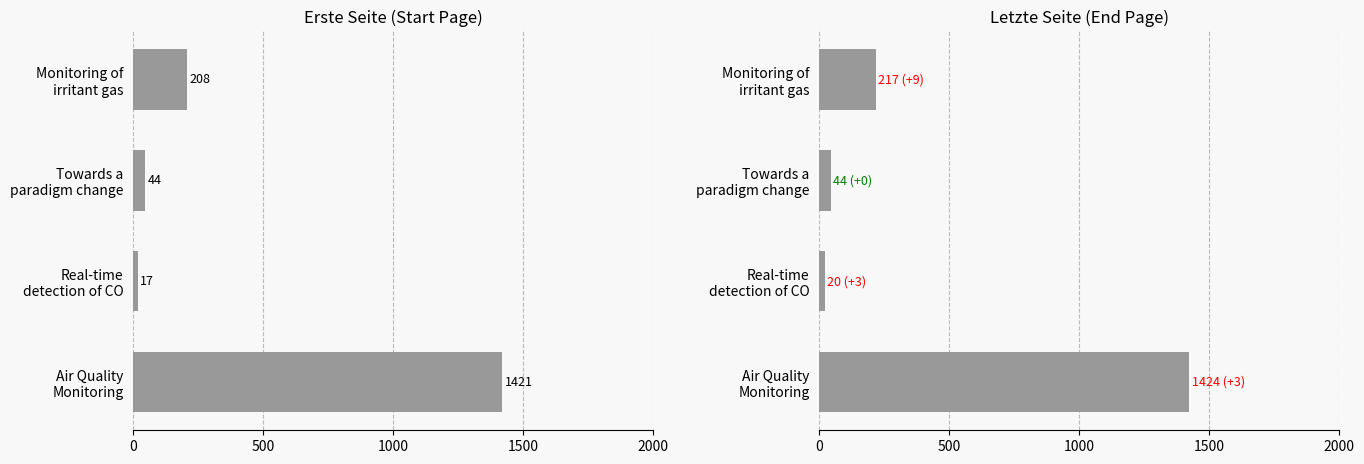

Reading left to right, what are all the values shown in this chart?

Erste Seite: 1421	17	44	208
Letzte Seite: 1424	20	44	217